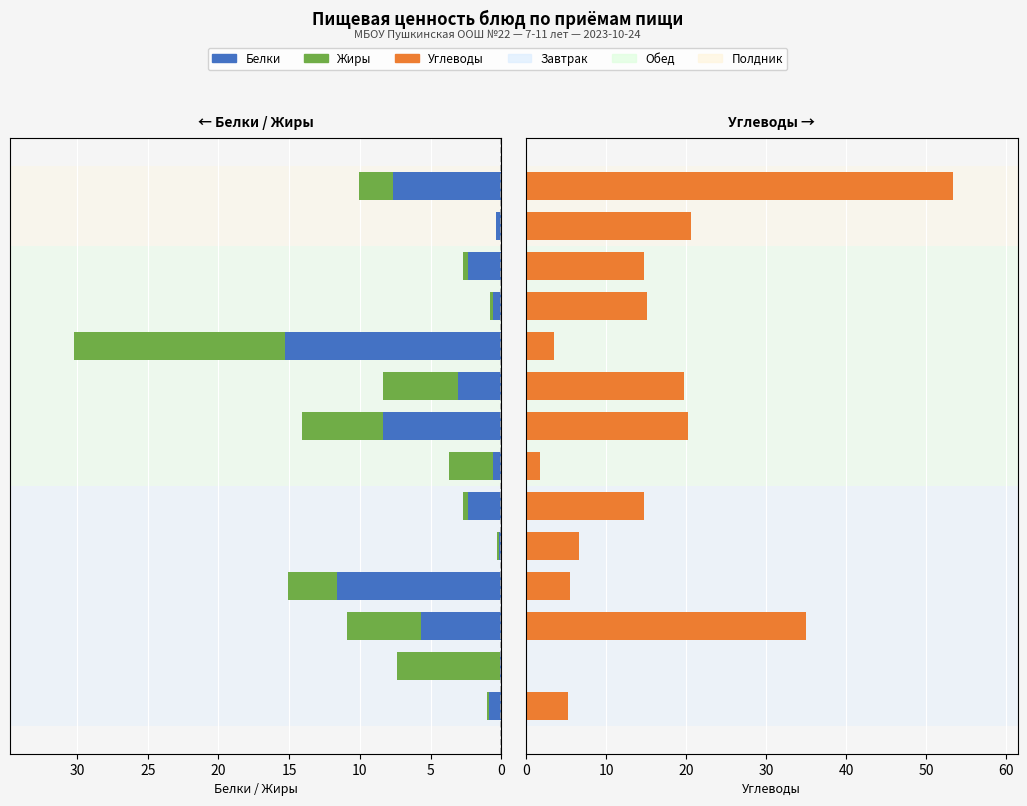

Reading right to left, list all the values displayed in this chart.

Белки: 7.7	0.4	2.4	0.6	15.3	3.1	8.4	0.6	2.4	0.2	11.6	5.7	0.1	0.9
Жиры: 2.4	0.0	0.3	0.2	14.9	5.3	5.7	3.1	0.3	0.1	3.5	5.2	7.3	0.1
Углеводы: 53.4	20.6	14.7	15.1	3.5	19.8	20.3	1.8	14.7	6.6	5.5	35.0	0.1	5.2